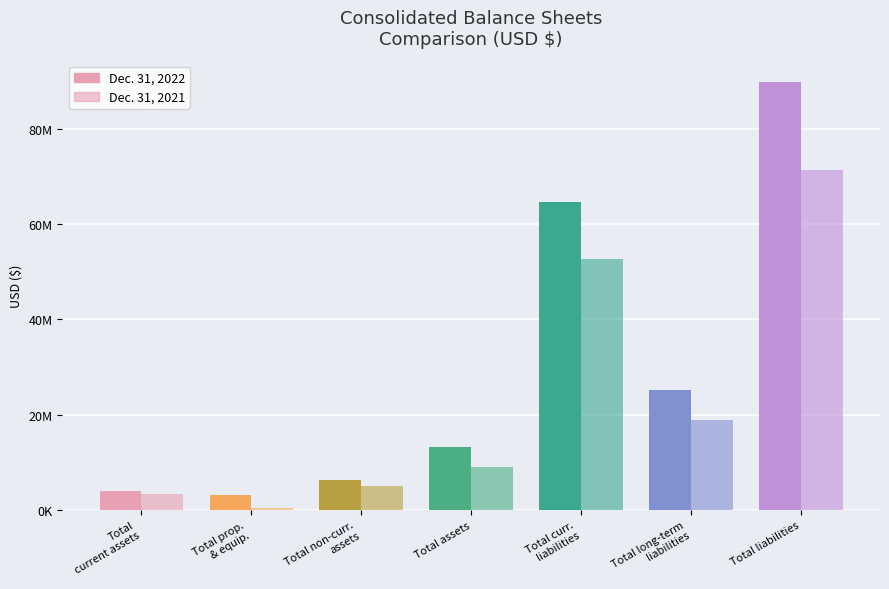

Which label corresponds to the largest value in the chart?

Total liabilities